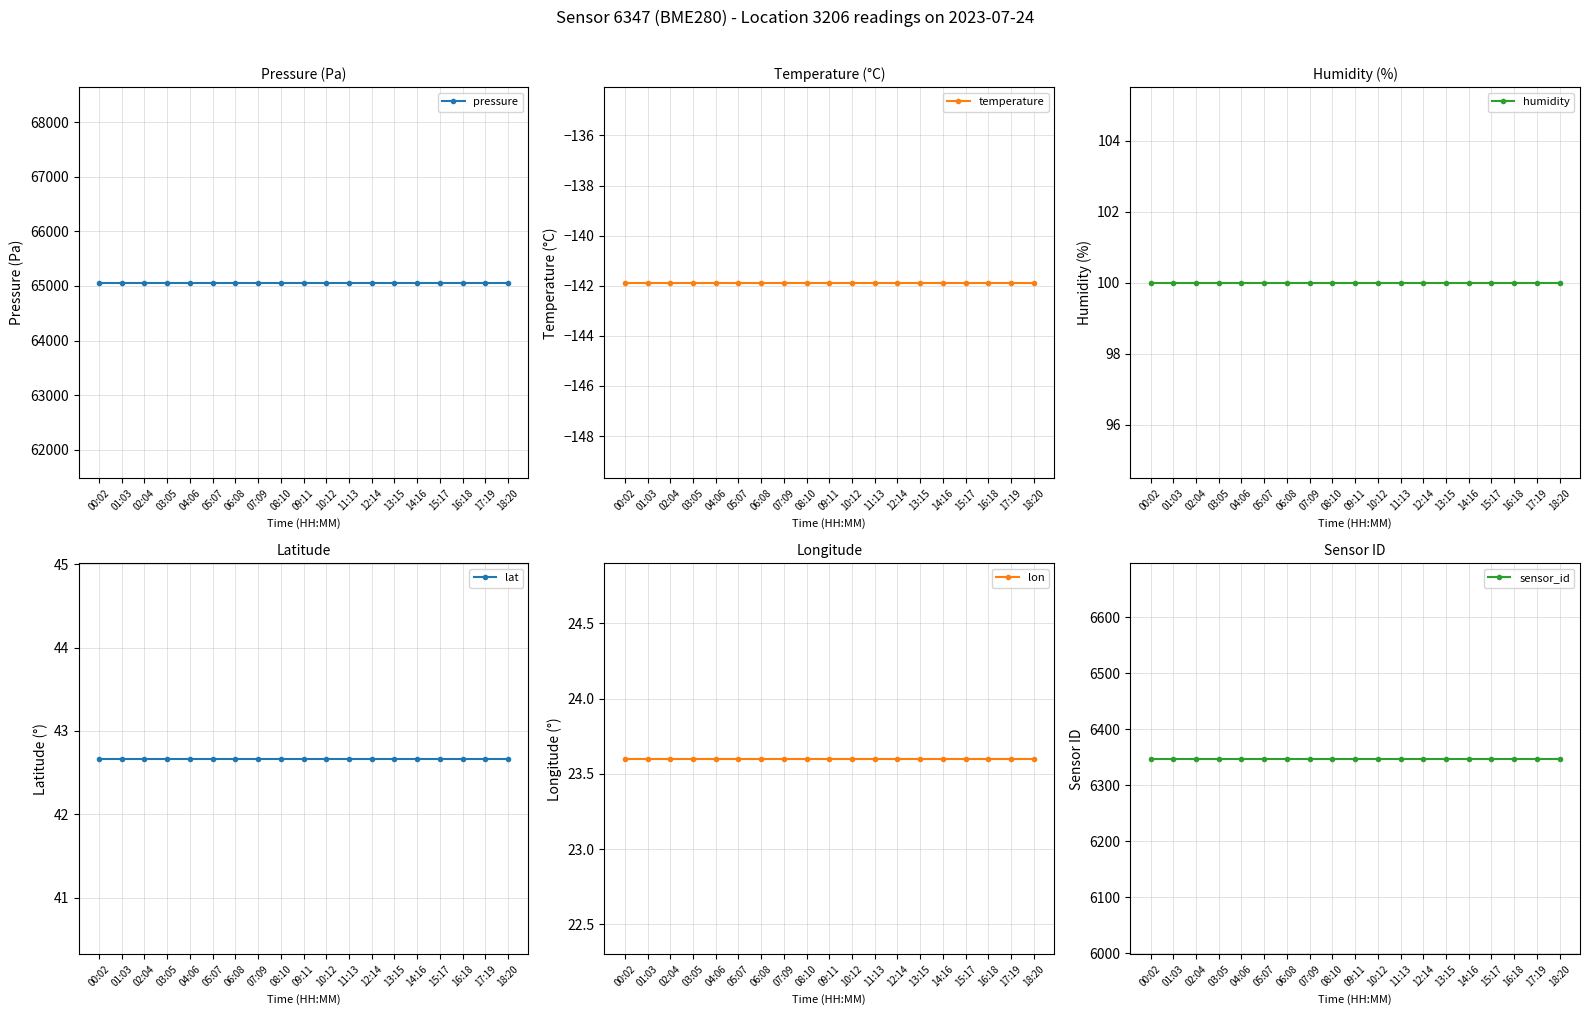

How many data points does each series have?

19